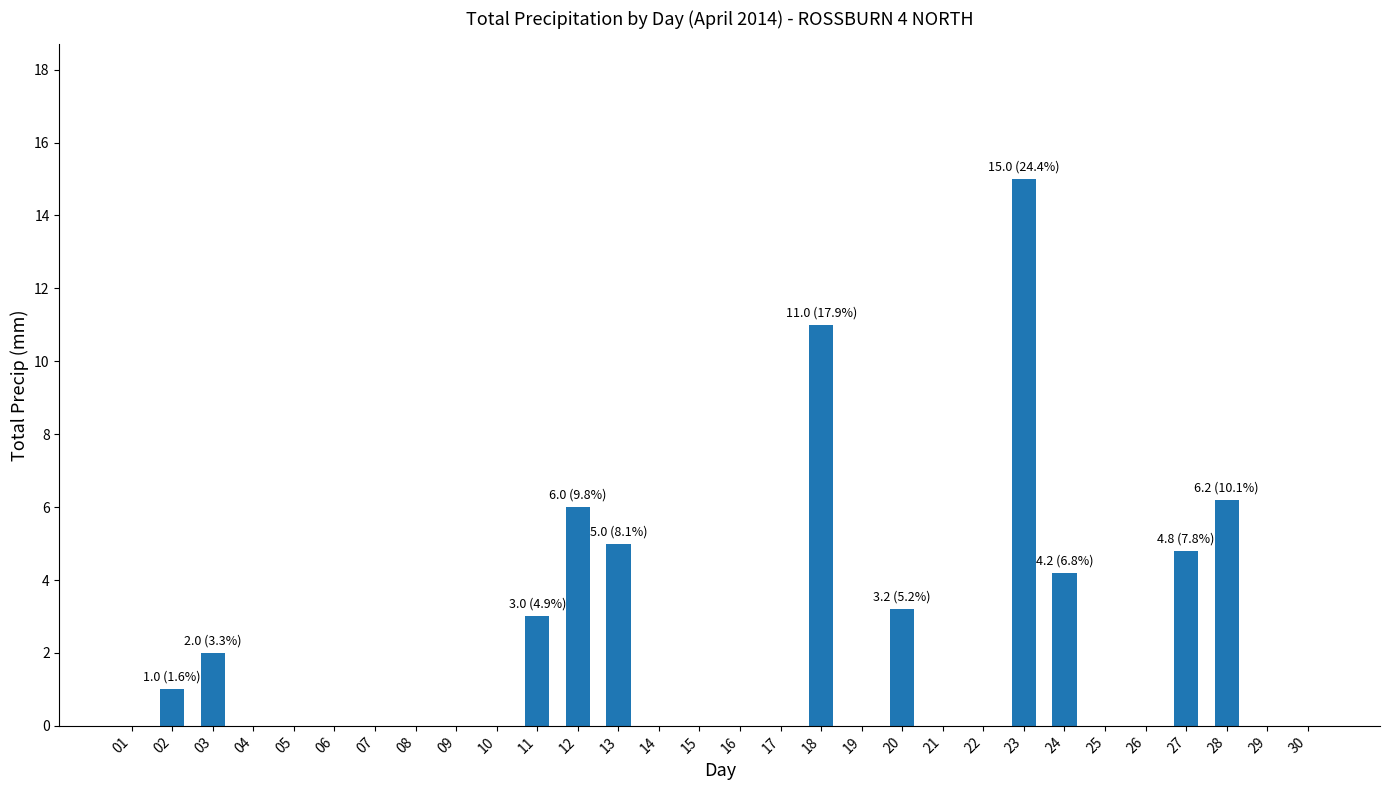

Does the chart contain stacked bars?

No